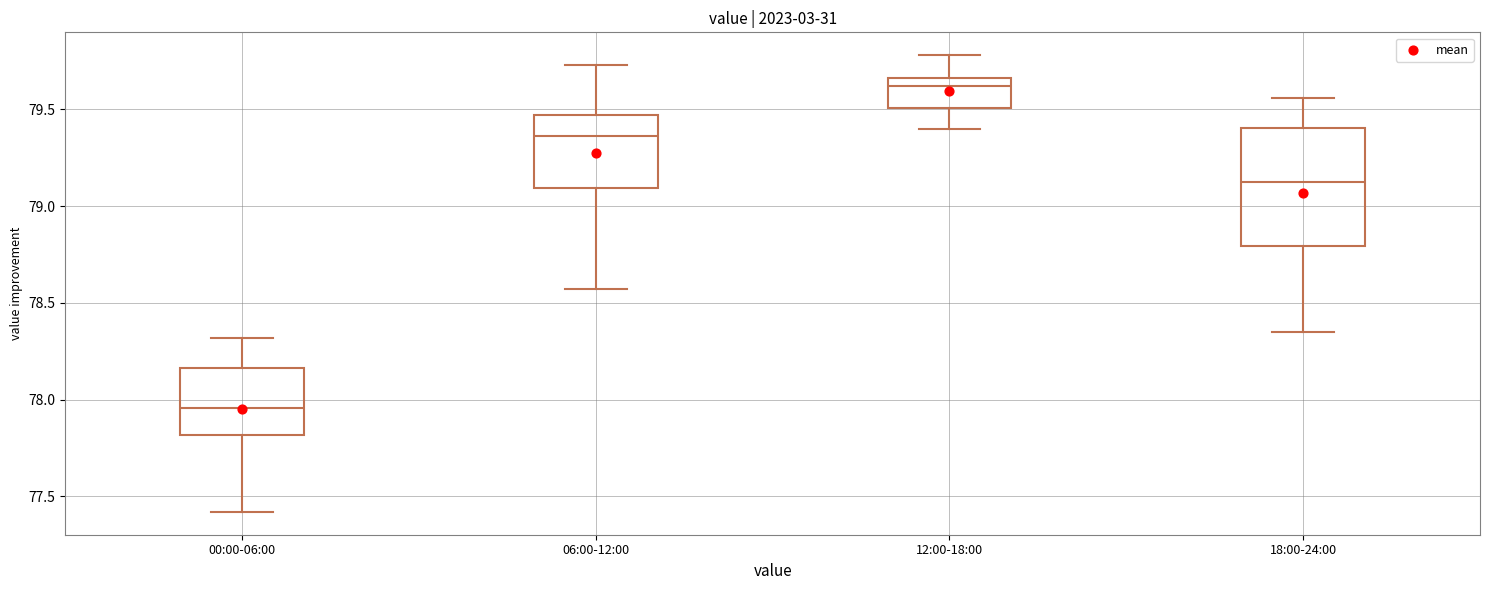

Where is the upper edge of the box for 06:00-12:00 on the y-axis? The values are not printed on the chart, so give them approximately, as read against the axis.

79.45